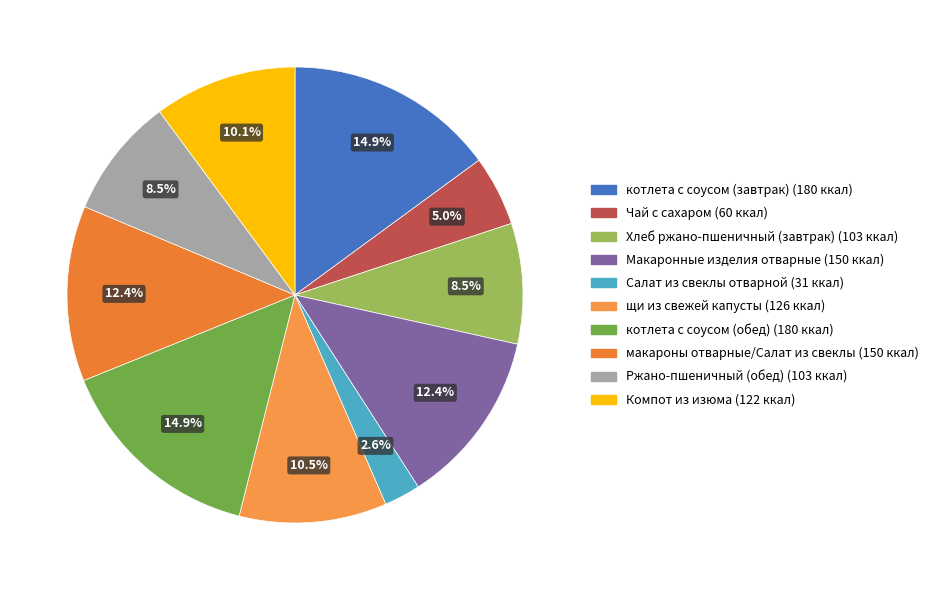

Does any single category account for the majority?

No